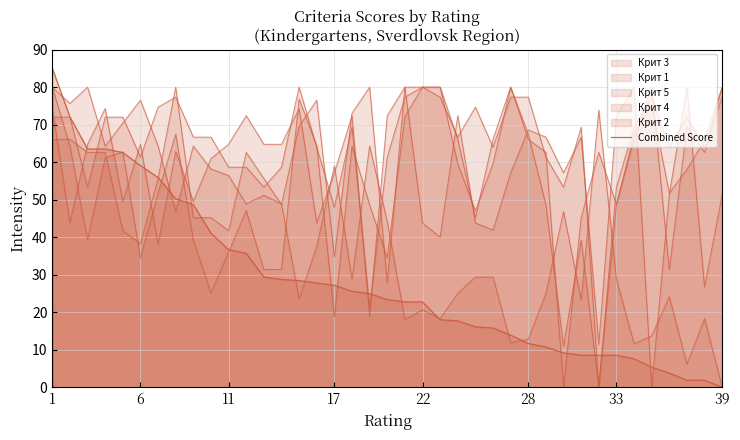

Approximately how many times larger is the value at 28 compared to 33?

7.8